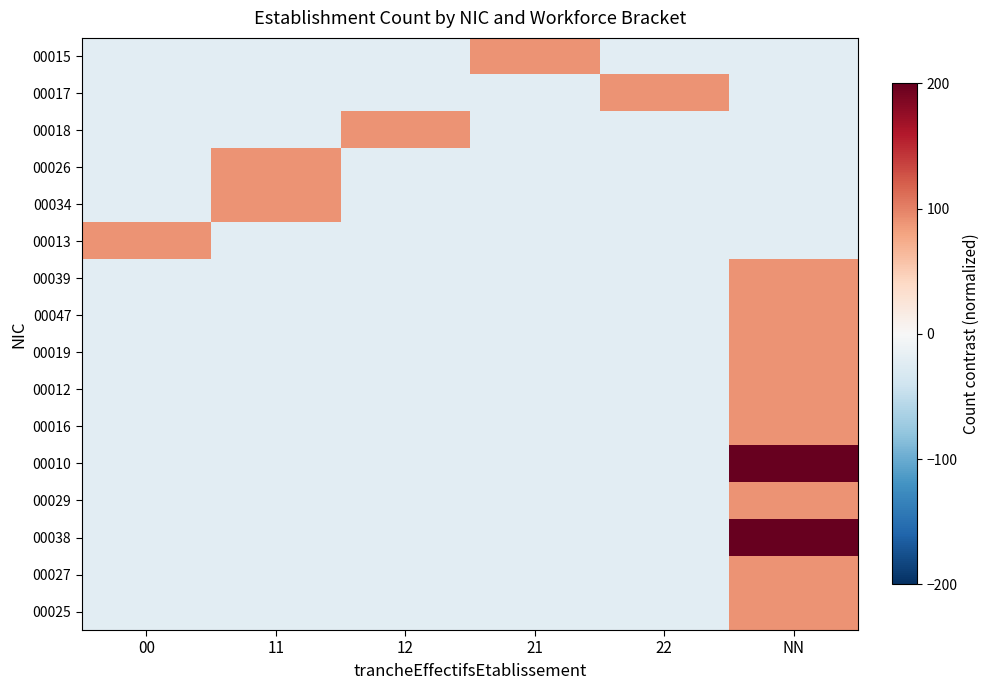

Between NN and 22, which is larger?

NN